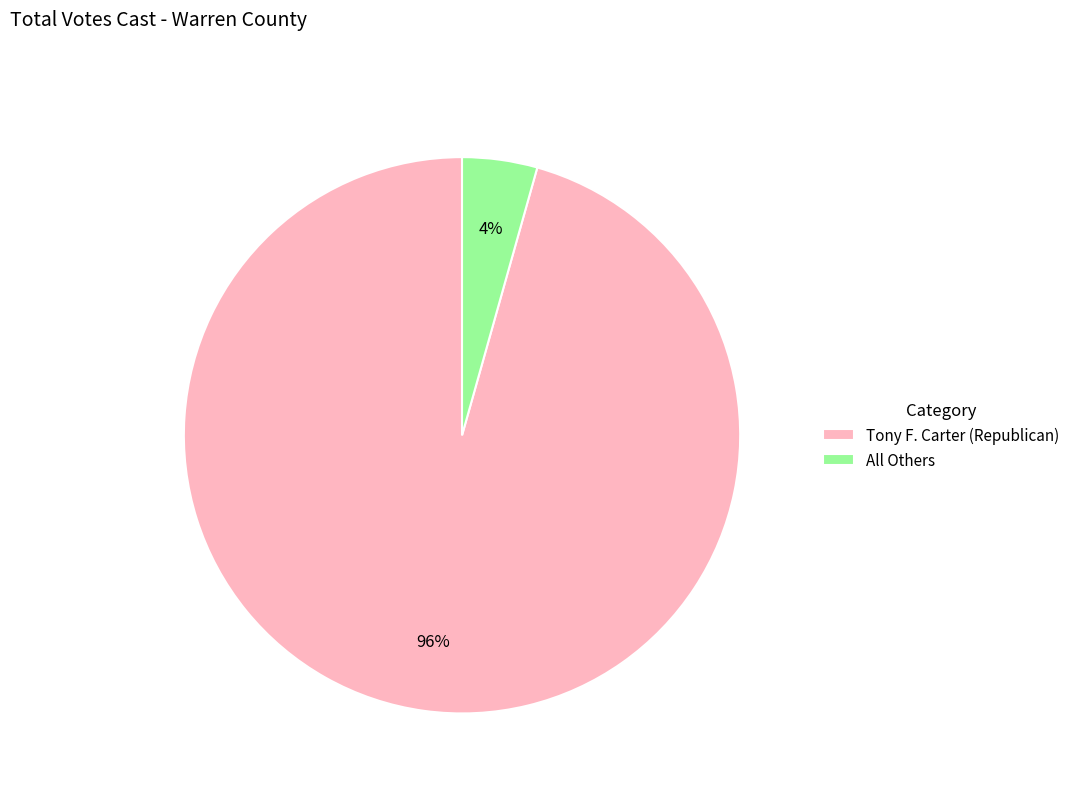

Rank the categories by value from highest to lowest.

Tony F. Carter (Republican), All Others